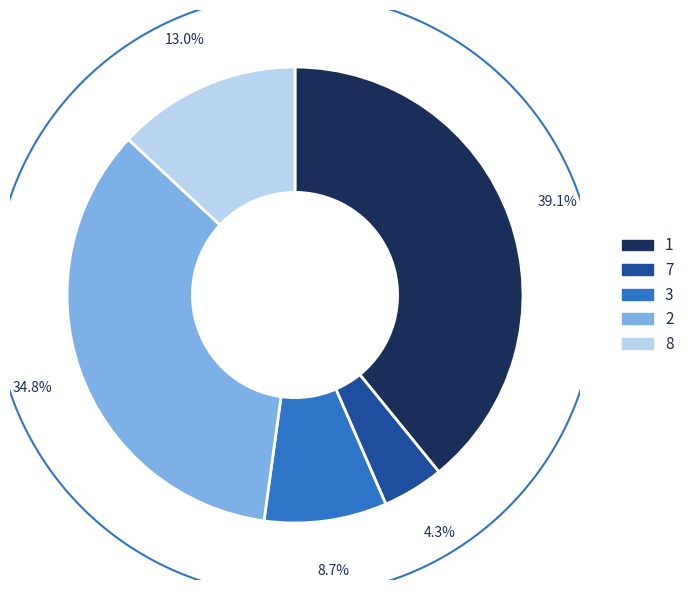

How many segments does this pie chart have?

5